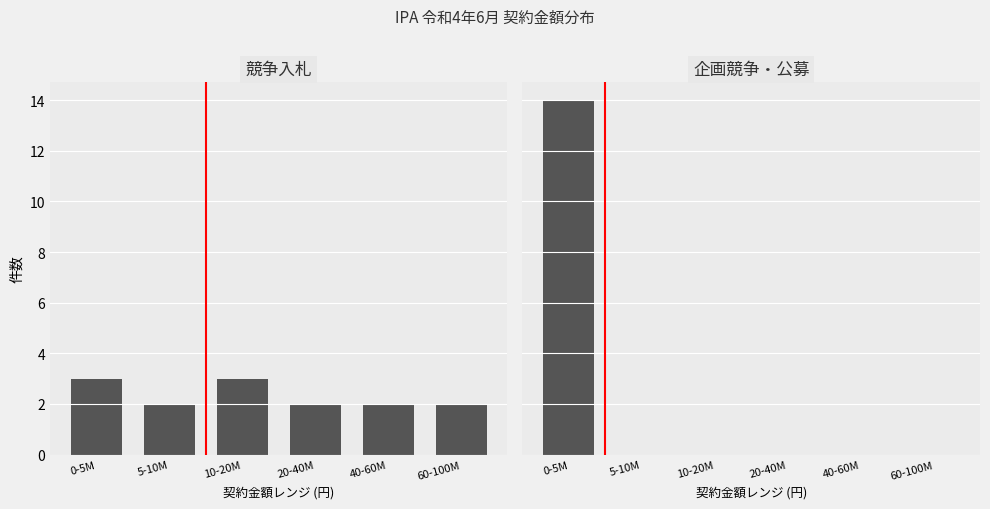

Is the value of 競争入札 at 40-60M greater than the value of 企画競争・公募 at 10-20M?

Yes